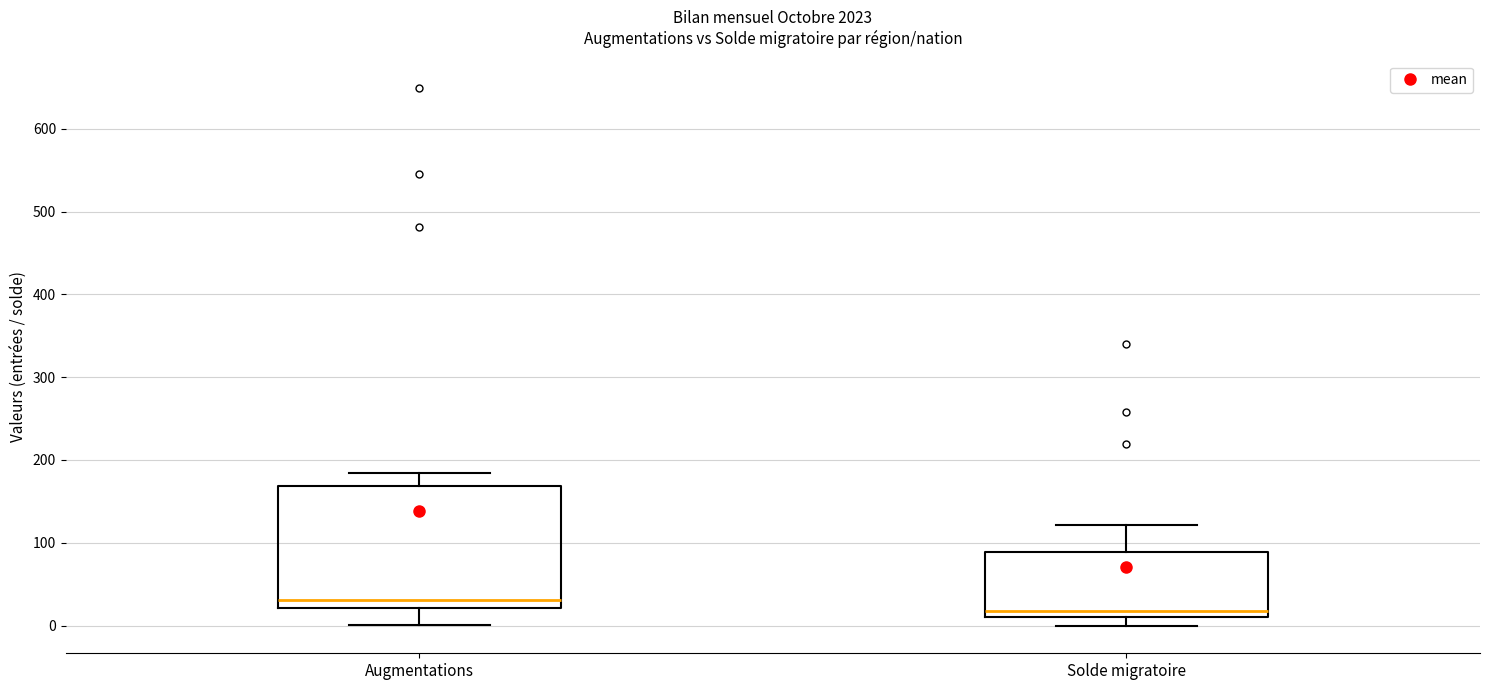

Reading left to right, transcribe this box plot: for each box, give where its median line is, the range the box spans, and where its two whiskers end, as read against the y-axis. The values are not printed on the chart, so give them approximately, as read against the axis.

Augmentations: median 30, box 20 to 170, whiskers 0 to 180
Solde migratoire: median 20, box 10 to 90, whiskers 0 to 120